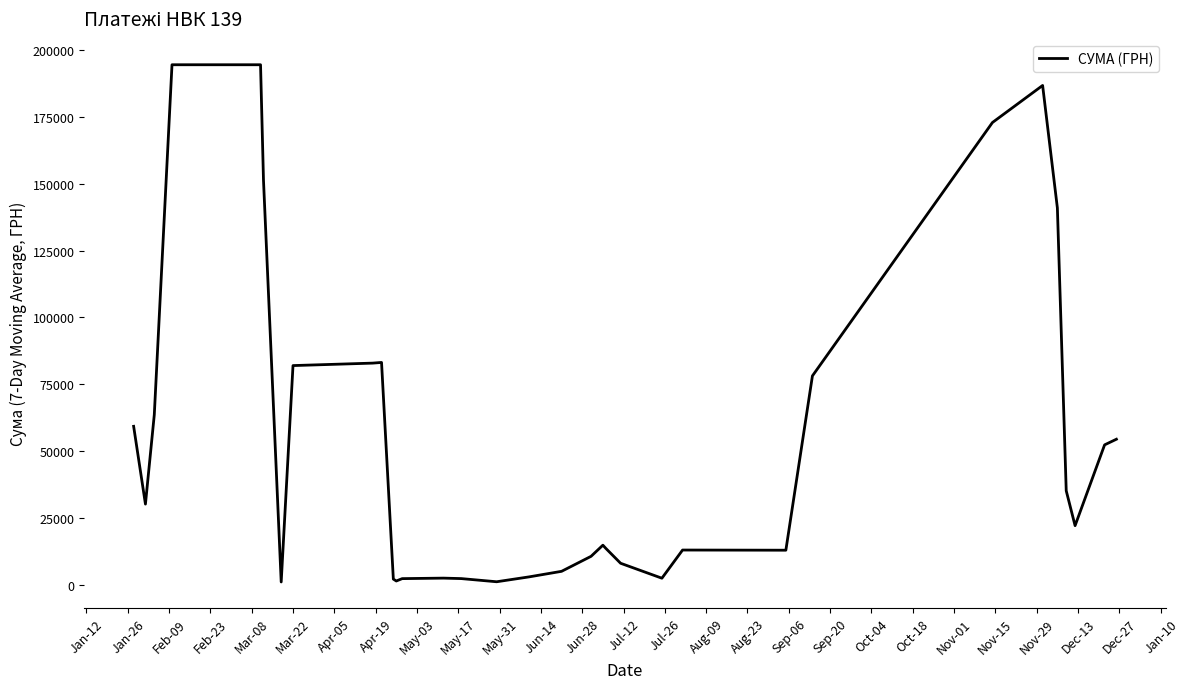

What is the maximum value shown in the chart?

194518.7